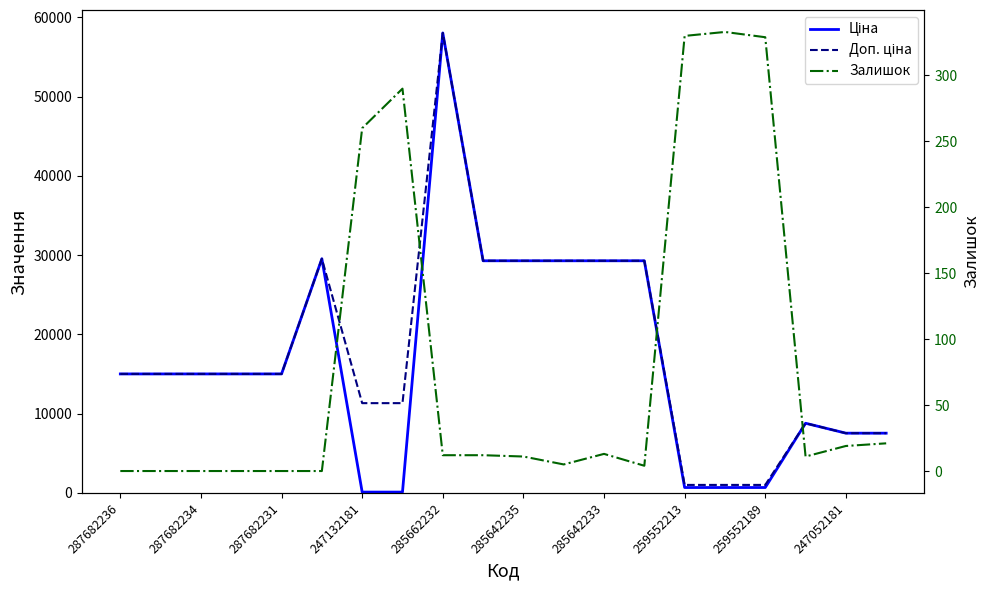

List the series in order of their peak value, lowest first.

Залишок, Ціна, Доп. ціна